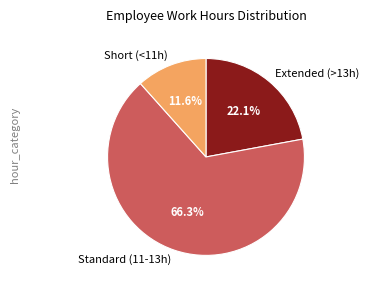

Count the number of slices in the pie.

3